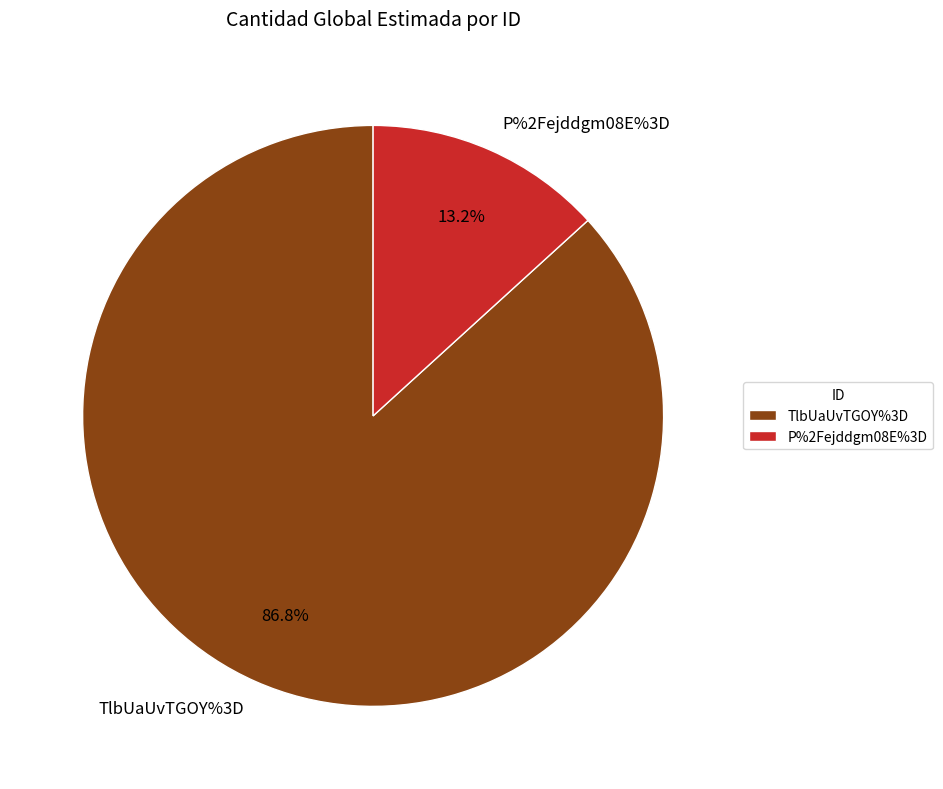

Which has a higher value, TlbUaUvTGOY%3D or P%2Fejddgm08E%3D?

TlbUaUvTGOY%3D